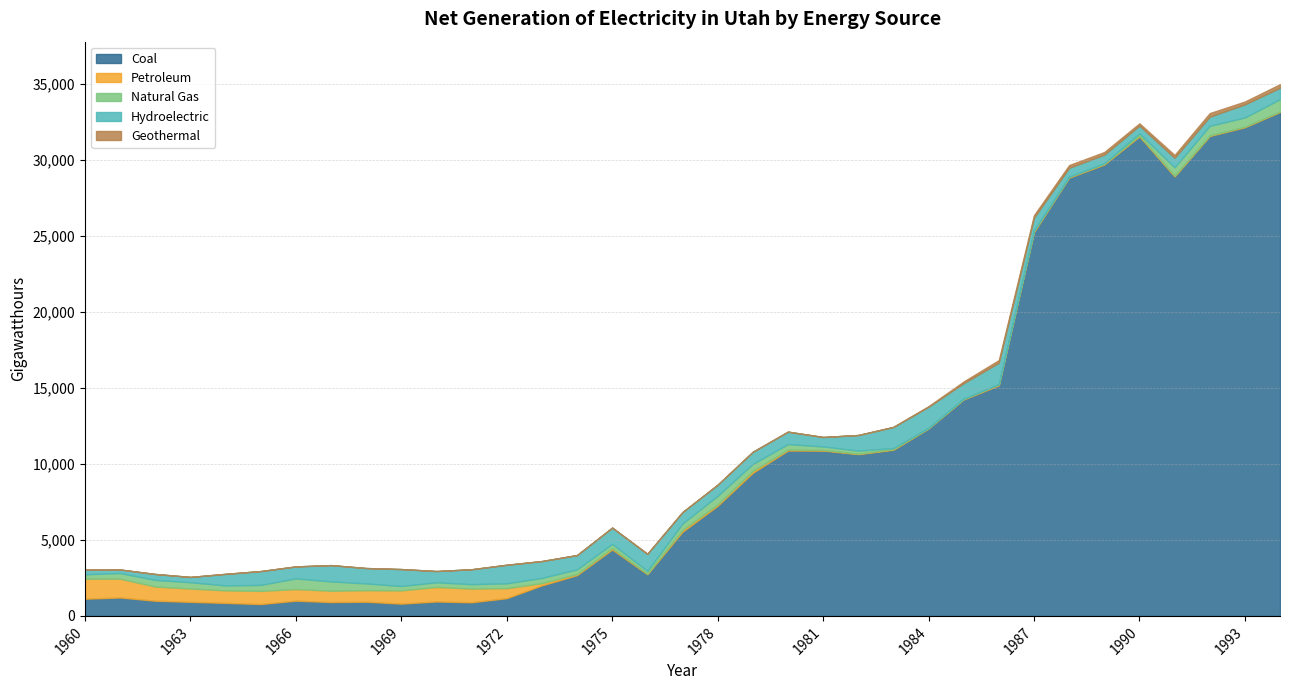

Reading left to right, list all the values displayed in this chart.

Coal: 1130.0	1210.0	998.0	923.0	855.0	779.0	1001.0	909.0	931.0	806.0	948.0	894.0	1165.0	2007.0	2678.0	4366.0	2739.0	5533.0	7238.0	9408.0	10870.0	10869.0	10635.0	10921.0	12321.0	14229.0	15155.0	25221.0	28806.0	29676.0	31522.9	28887.6	31553.0	32125.8	33130.7
Petroleum: 1314.0	1236.0	934.0	876.0	824.0	866.0	765.0	748.0	758.0	872.0	956.0	905.0	657.0	146.0	69.0	82.0	32.0	116.0	90.0	122.0	63.0	40.0	29.0	40.0	30.0	40.0	74.0	92.0	59.0	48.0	51.9	51.3	33.6	36.6	33.1
Natural Gas: 290.0	374.0	433.0	413.0	324.0	392.0	700.0	611.0	444.0	287.0	307.0	287.0	320.0	342.0	312.0	283.0	183.0	421.0	565.0	458.0	358.0	230.0	203.0	69.0	8.0	14.0	6.0	13.0	5.0	37.0	146.5	550.0	631.4	606.1	807.3
Hydroelectric: 304.2	230.7	390.7	349.9	762.0	910.1	787.7	1071.1	1014.0	1114.4	738.0	981.2	1220.0	1110.5	941.2	1074.5	1129.6	756.8	733.6	802.0	821.5	623.0	1024.5	1393.8	1390.7	1019.0	1412.6	856.1	593.1	561.7	508.4	627.0	602.4	860.0	750.4
Geothermal: 0.0	0.0	0.0	0.0	0.0	0.0	0.0	0.0	0.0	0.0	0.0	0.0	0.0	0.0	0.0	0.0	0.0	0.0	0.0	0.0	0.0	0.0	0.0	0.0	38.3	109.5	171.6	163.9	174.2	173.2	151.8	186.2	233.4	186.9	232.6